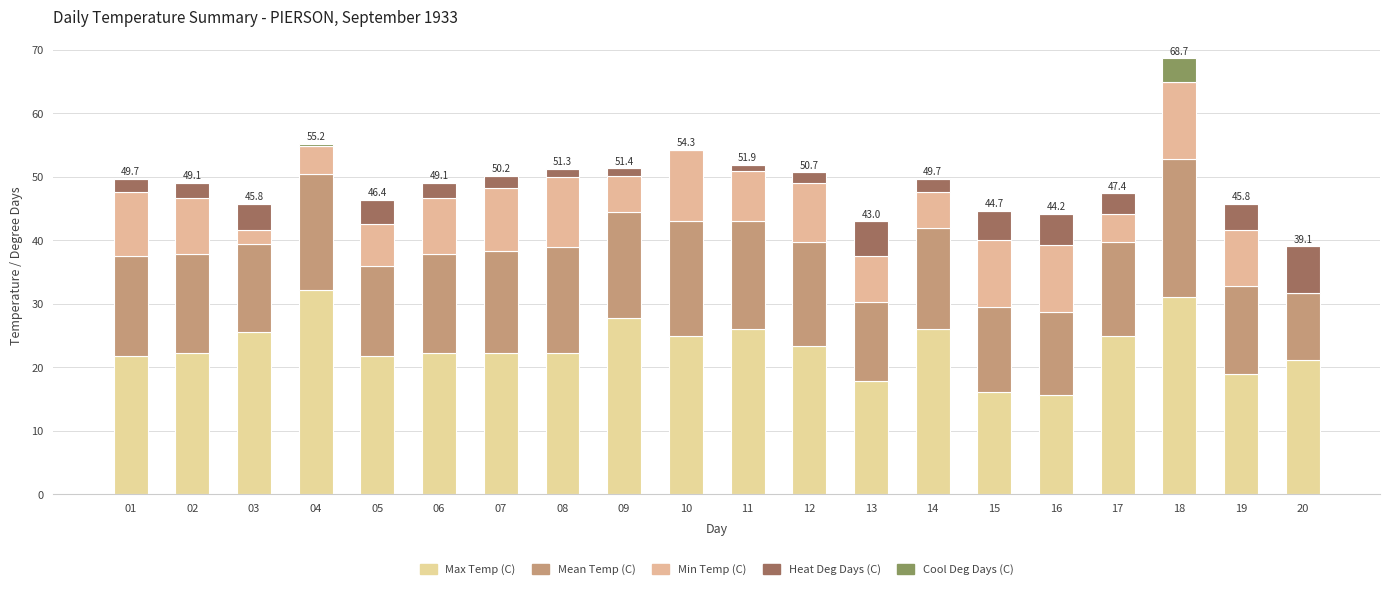

Is it true that Max Temp (C) equals 16.1 at 15?

True